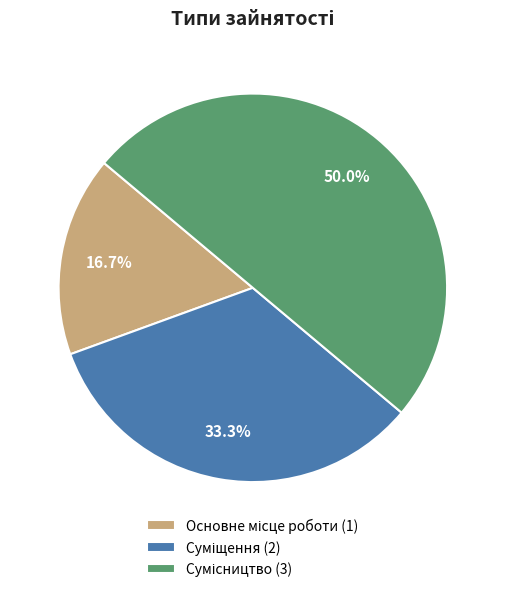

Which has a higher value, Основне місце роботи or Сумісництво?

Сумісництво